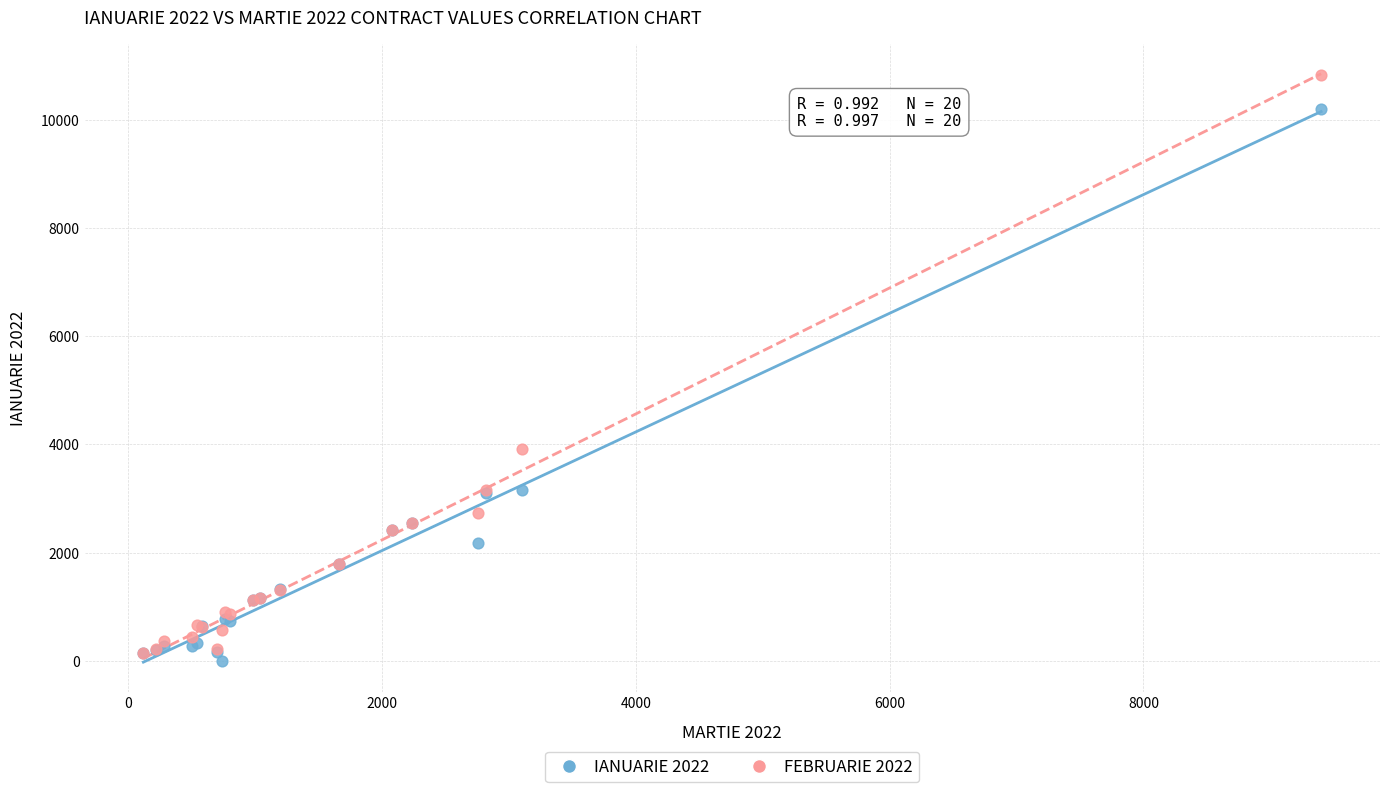

Which series has the widest spread of Y values?

FEBRUARIE 2022